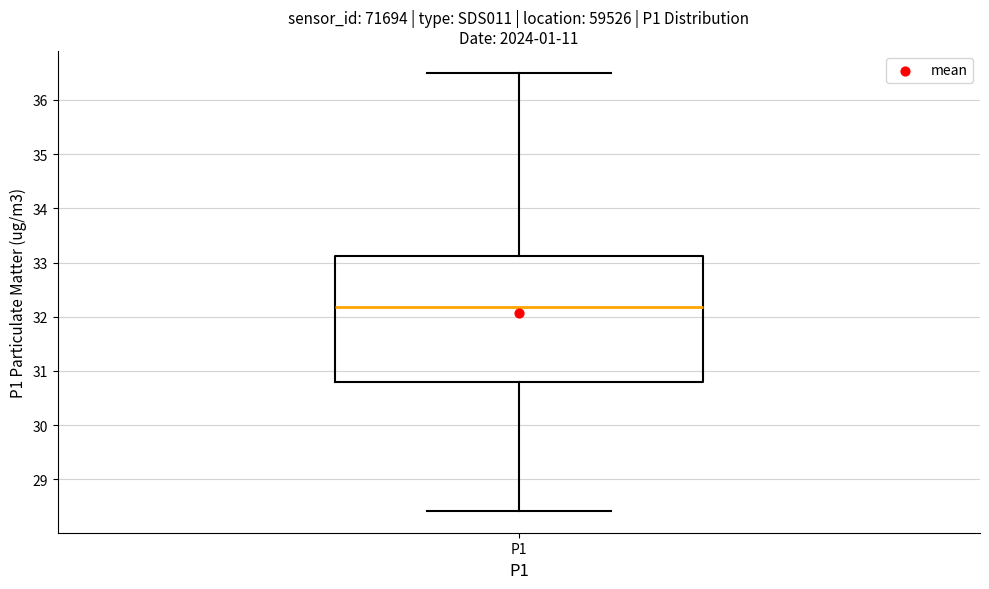

Read this box plot against the y-axis: the position of the median line, the range covered by the box, and the ends of both whiskers. The values are not printed on the chart, so give them approximately, as read against the axis.

median 32.2, box 30.8 to 33.1, whiskers 28.4 to 36.5